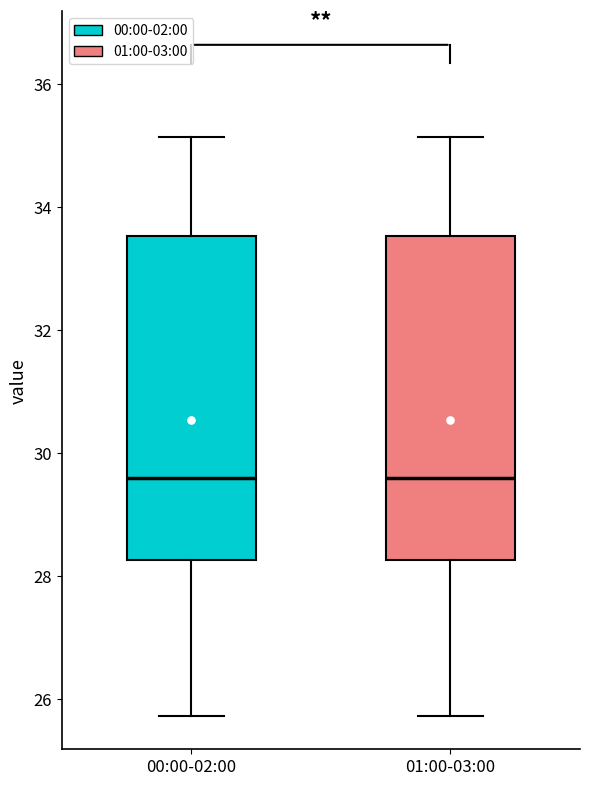

Where is the upper edge of the box for 00:00-02:00 on the y-axis? The values are not printed on the chart, so give them approximately, as read against the axis.

33.6